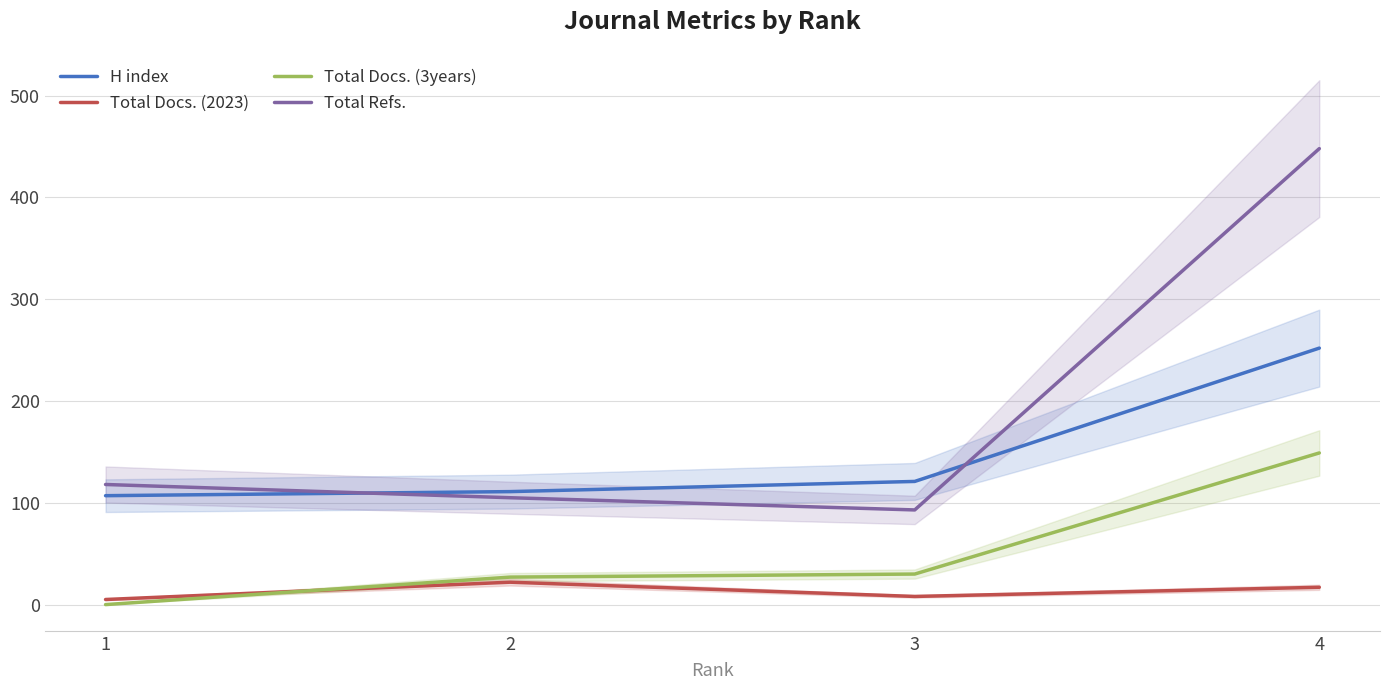

What is the value of the Total Docs. (3years) point at the 3rd from the left?

30